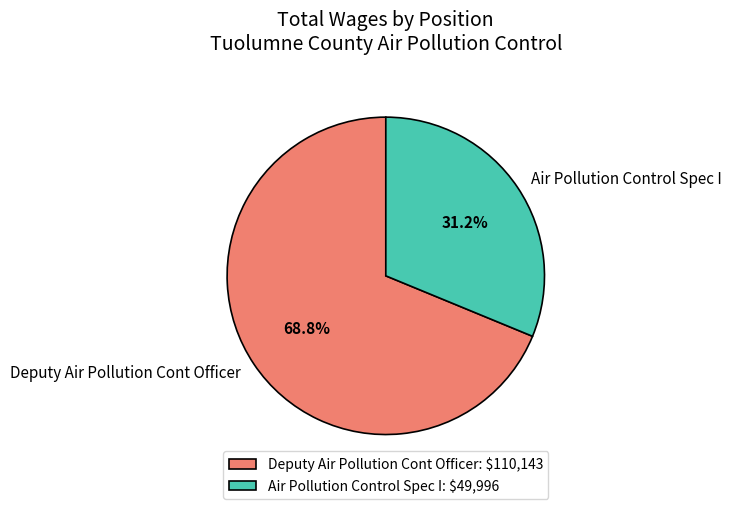

Does Deputy Air Pollution Cont Officer account for over 50% of the chart?

Yes